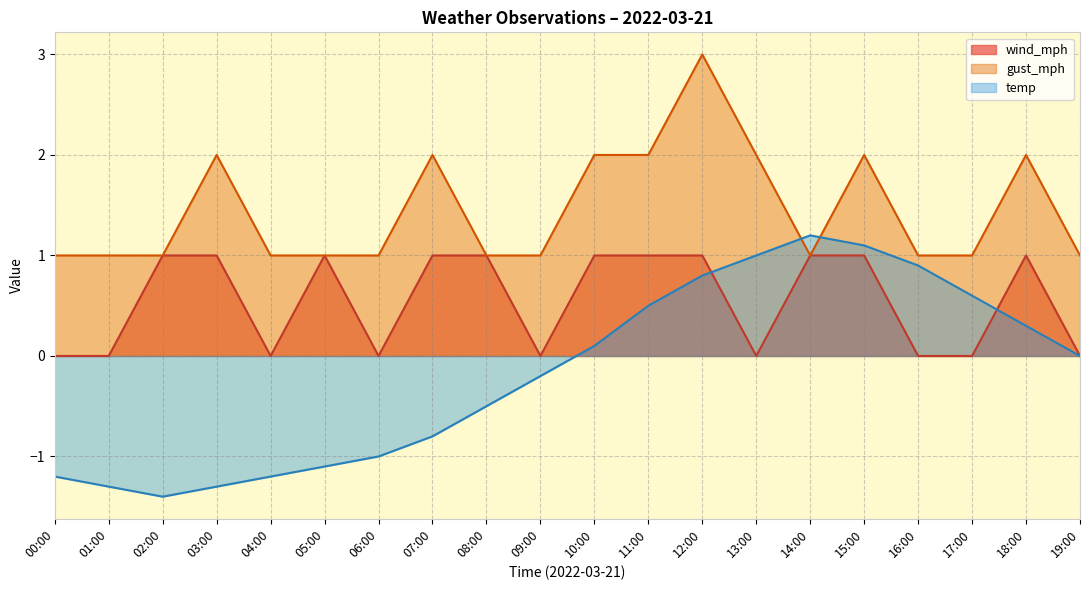

At which label does temp reach its peak?

14:00